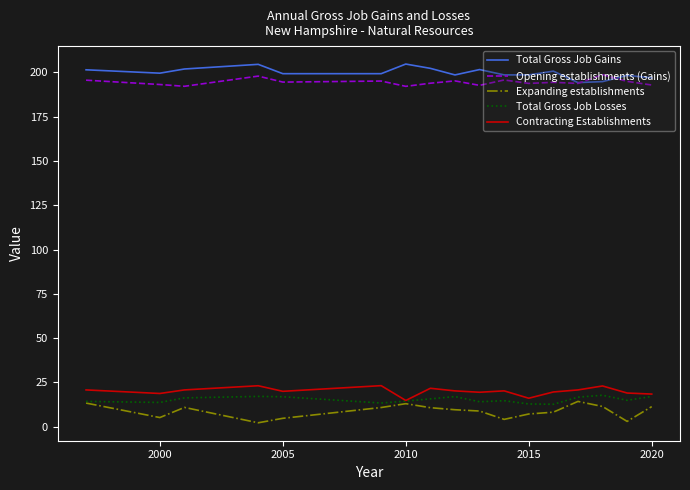

What is the difference between the second highest and minimum values in the Expanding establishments series?

11.1